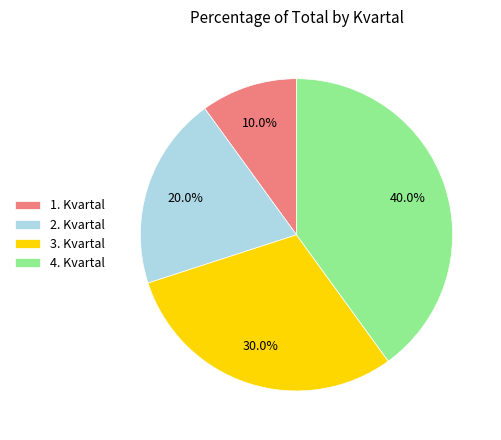

How many segments does this pie chart have?

4